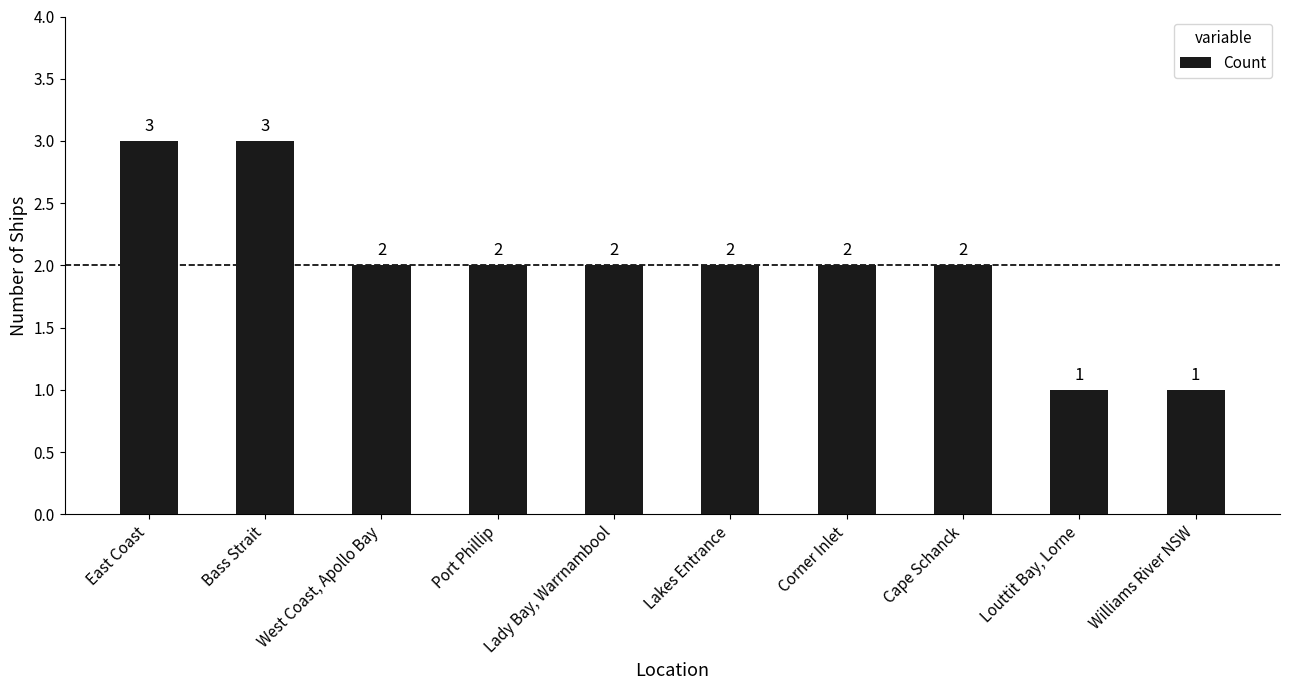

Reading left to right, transcribe all the data shown in this chart.

3	3	2	2	2	2	2	2	1	1